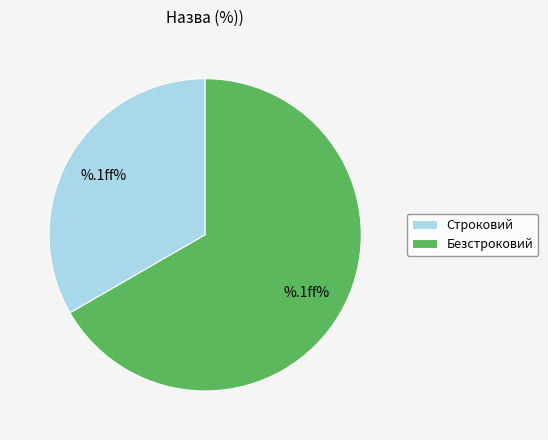

Which slice is the largest?

Безстроковий